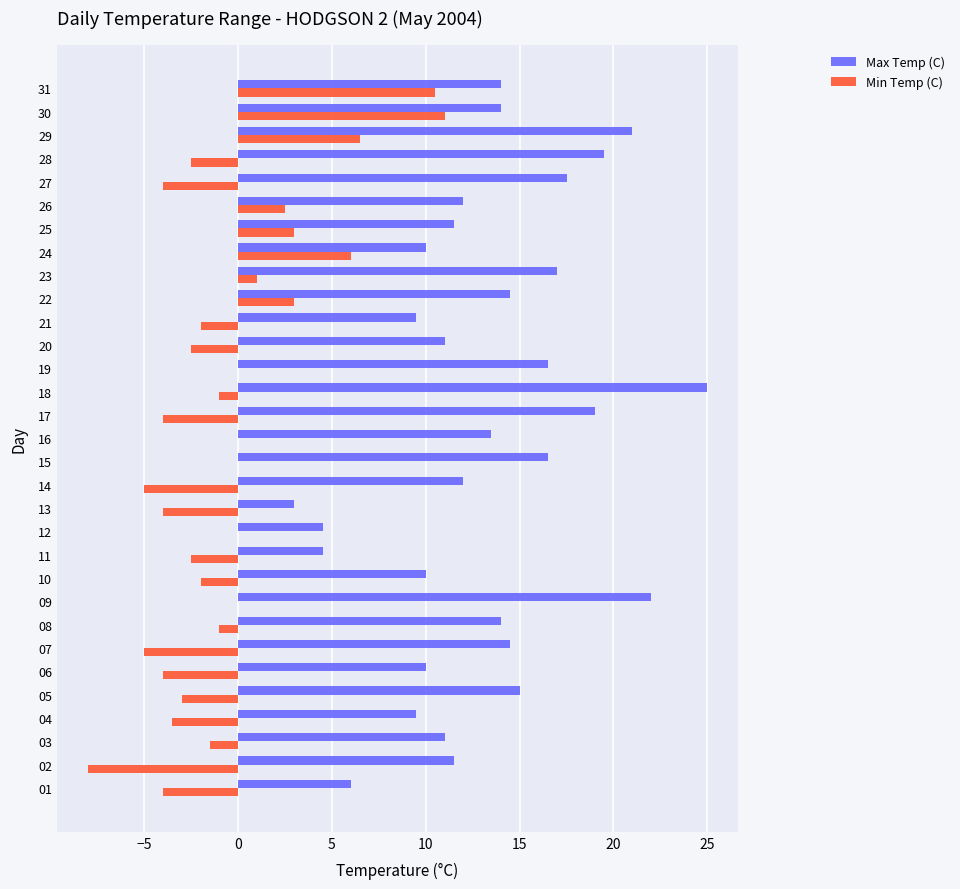

What value does the Max Temp (C) series have at 13?

3.0